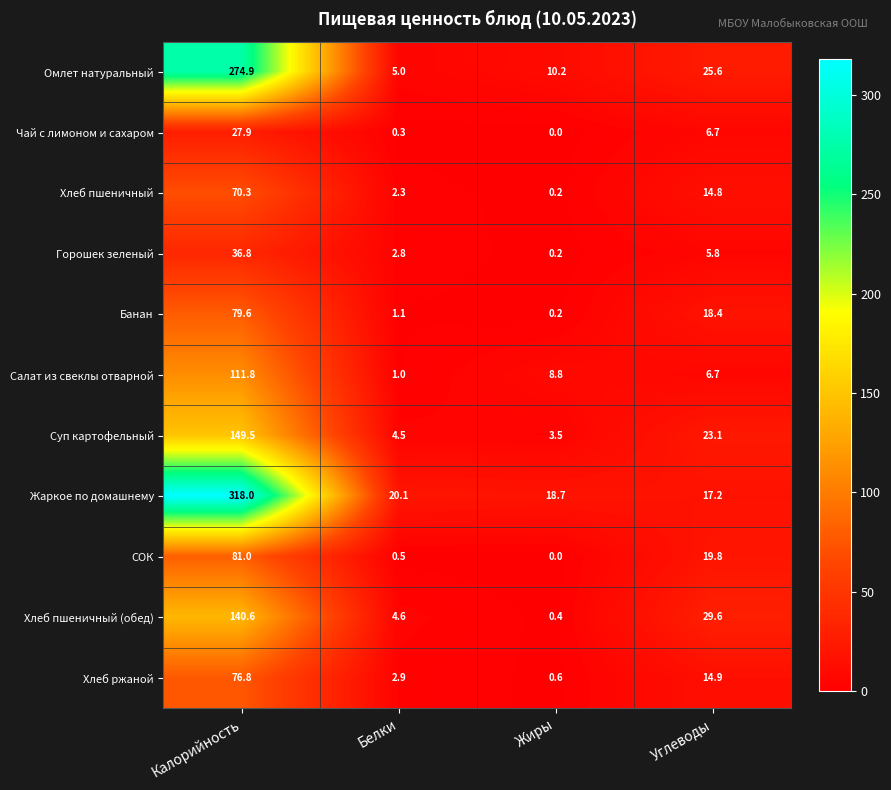

What is the lowest value of the Хлеб пшеничный (обед) series?

0.4